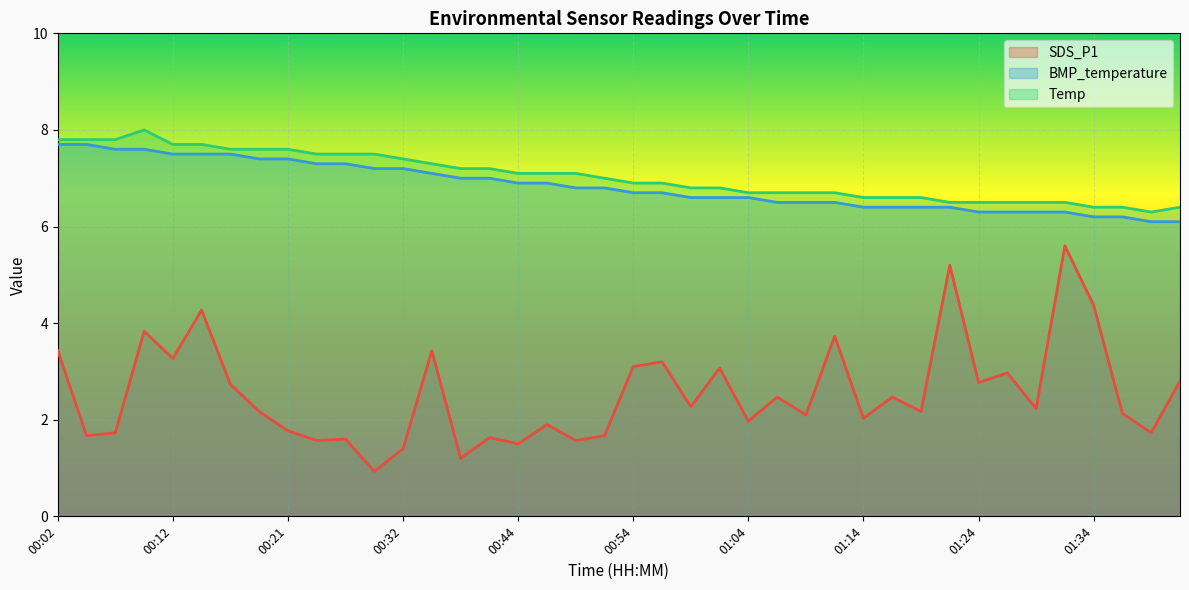

Which category has the highest value across all series?

00:09